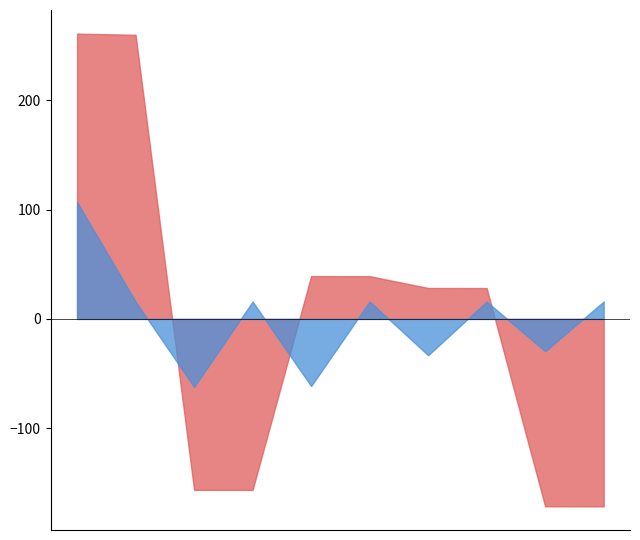

What is the greatest value displayed?

261.0